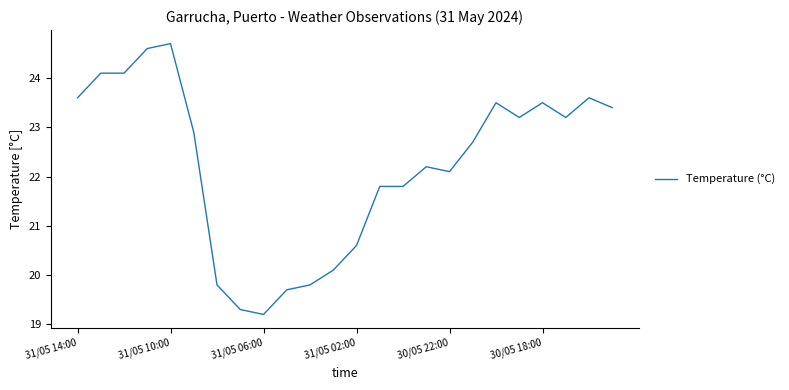

What is the smallest value displayed?

19.2